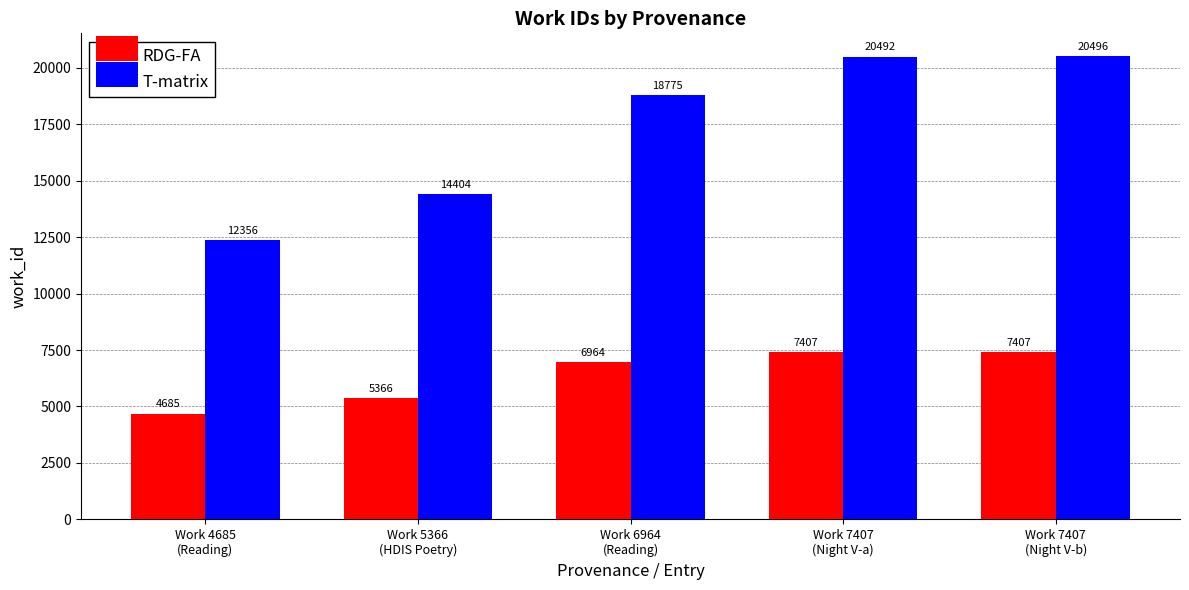

What is the difference between the T-matrix values at Work 6964
(Reading) and Work 7407
(Night V-a)?

1717